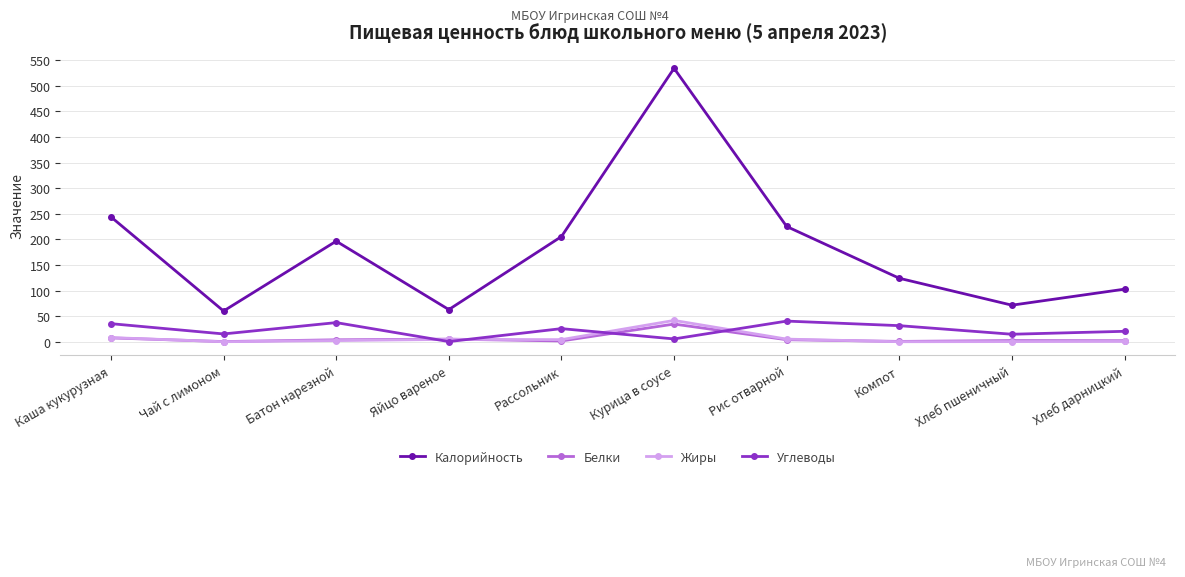

What position from the left is Хлеб дарницкий?

10